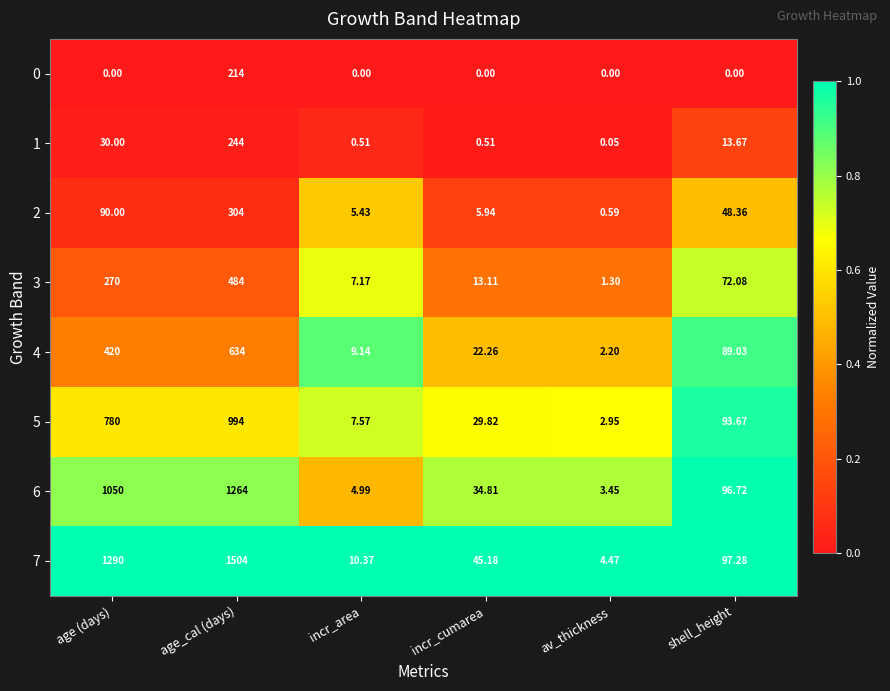

At which label does 3 reach its minimum?

av_thickness